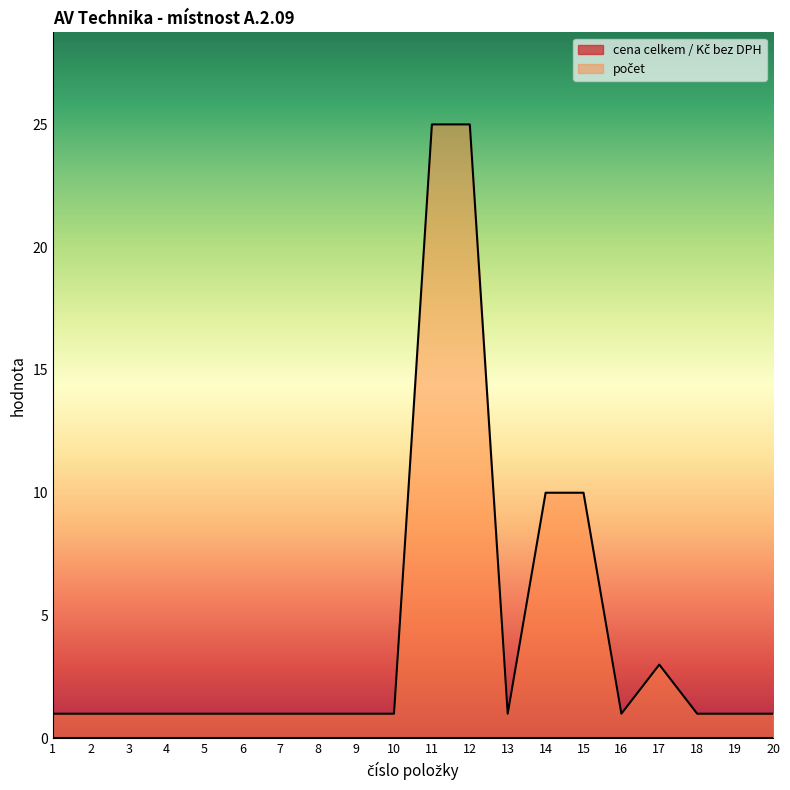

How many points are higher than both their immediate neighbors (excluding endpoints)?

1